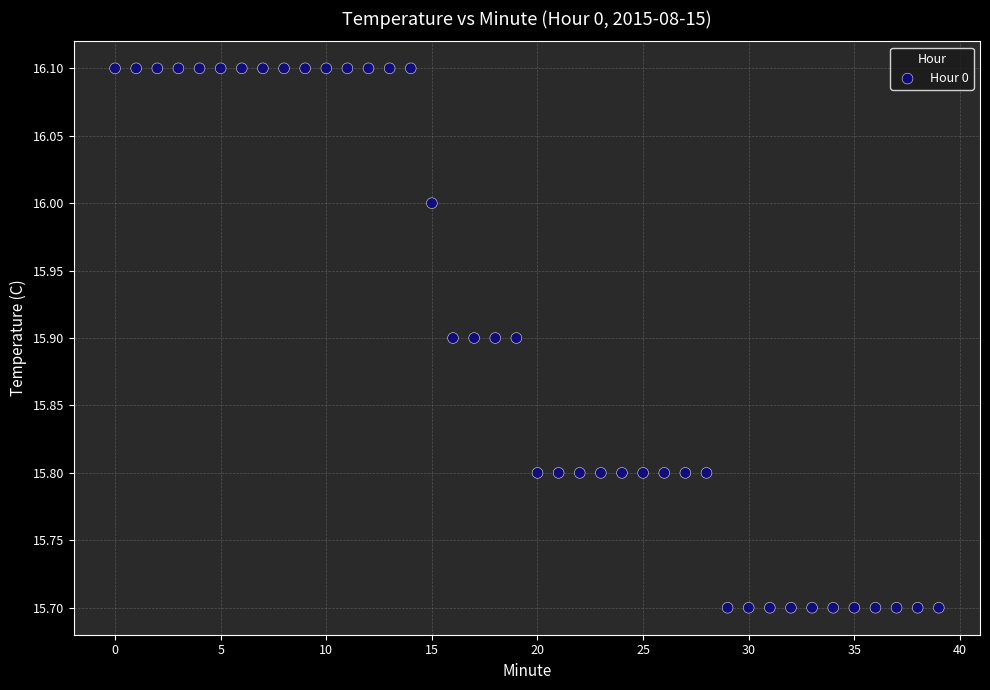

What is the range of Y values (max minus min)?

0.4